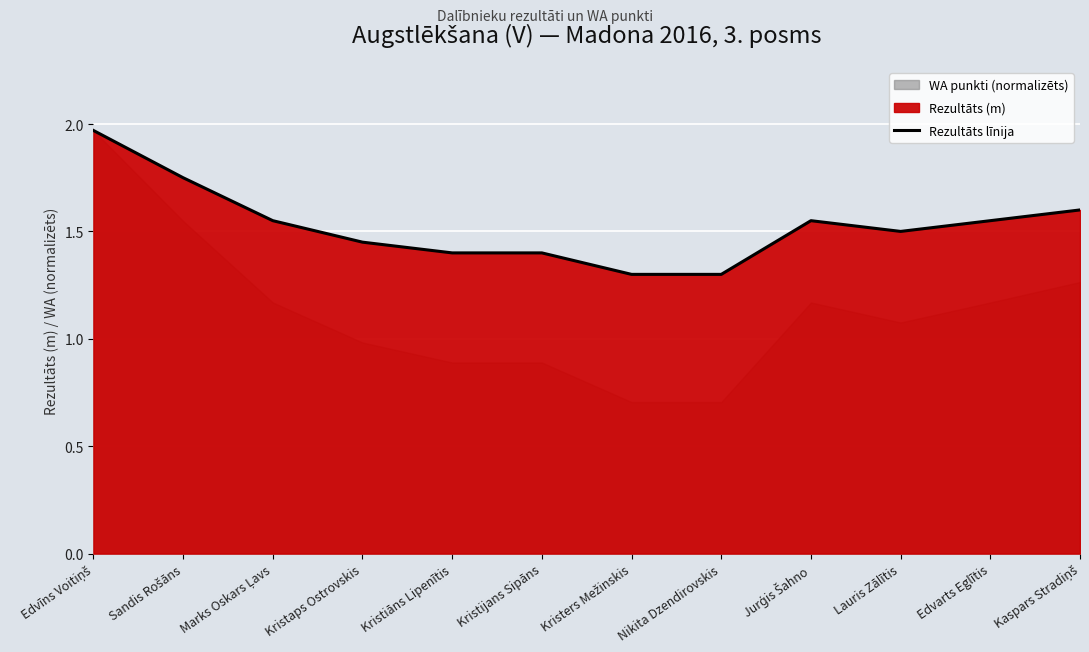

How many points are lower than both their immediate neighbors (excluding endpoints)?

1